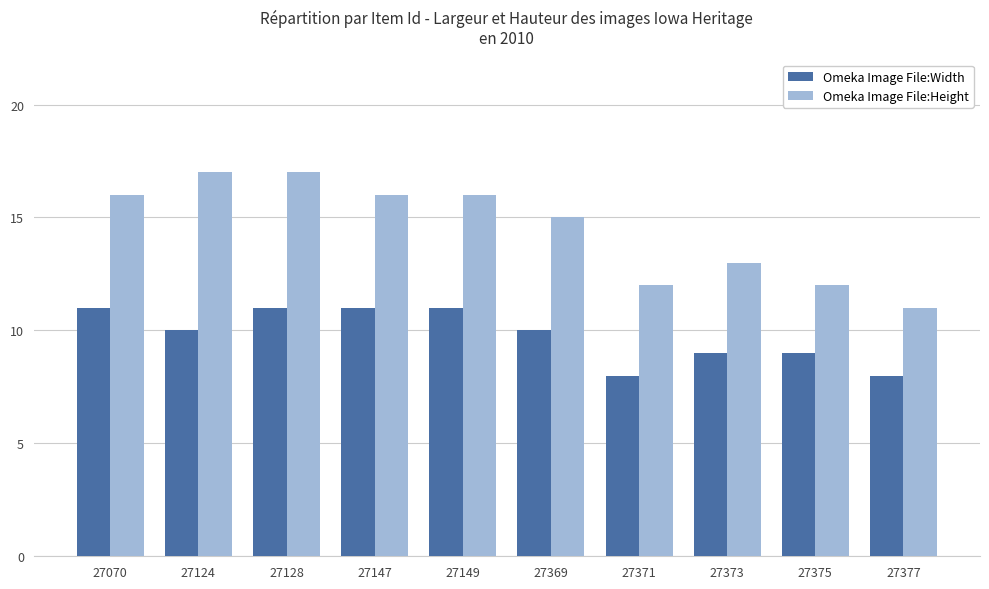

List the series in order of their peak value, highest first.

Omeka Image File:Height, Omeka Image File:Width